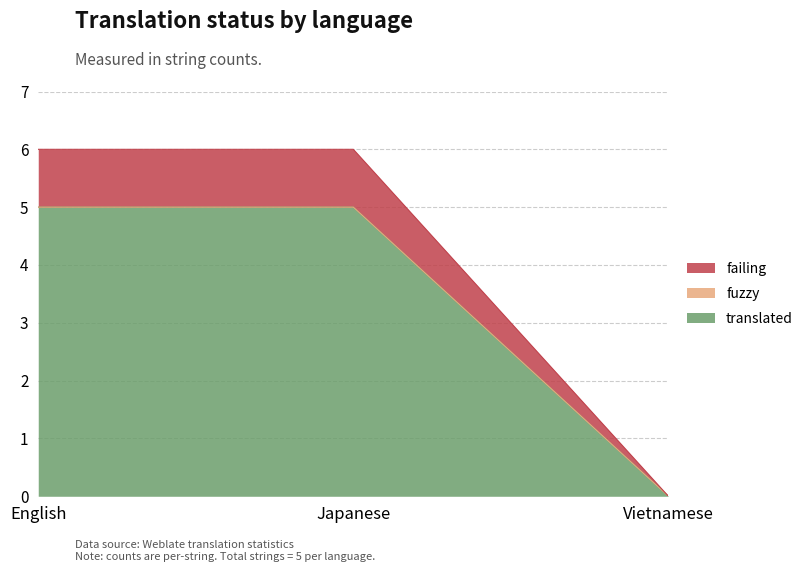

What is the total value across all series at English?

6